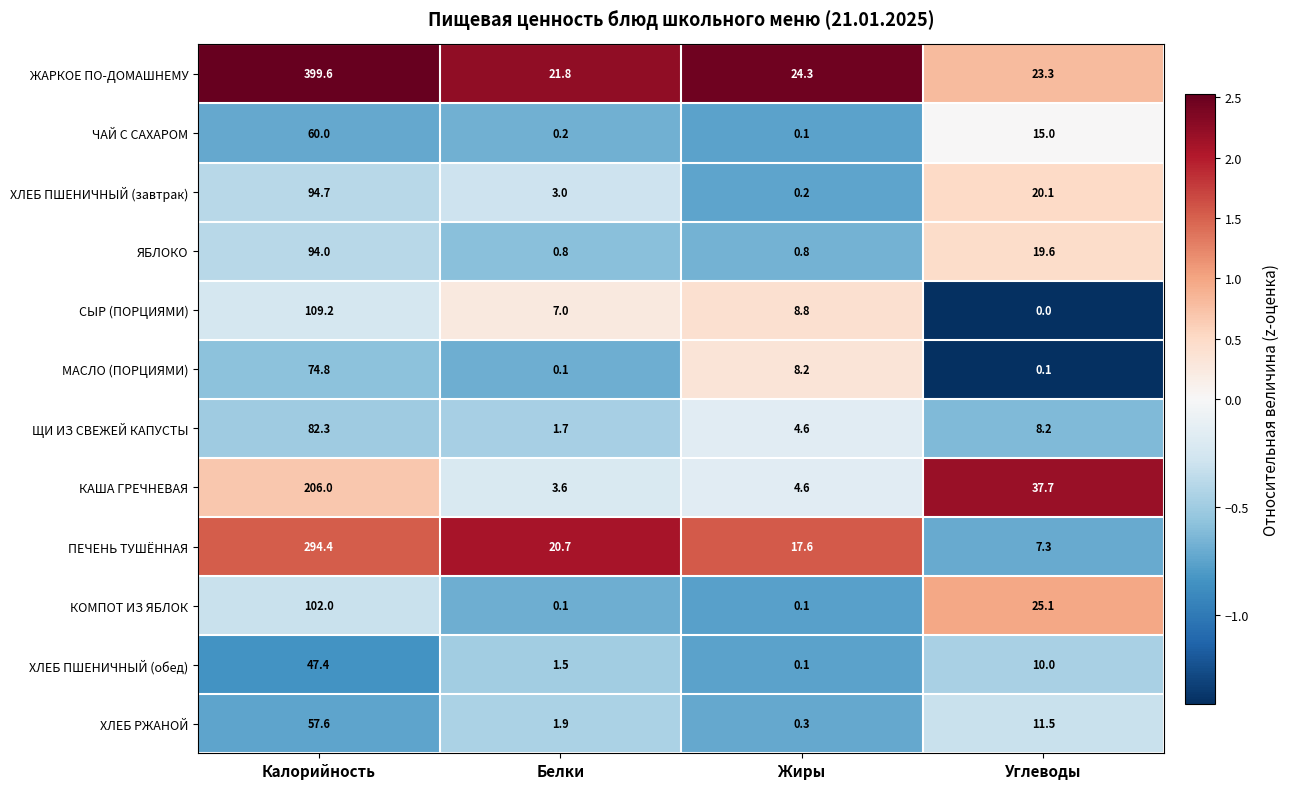

What is the maximum value shown in the chart?

399.6